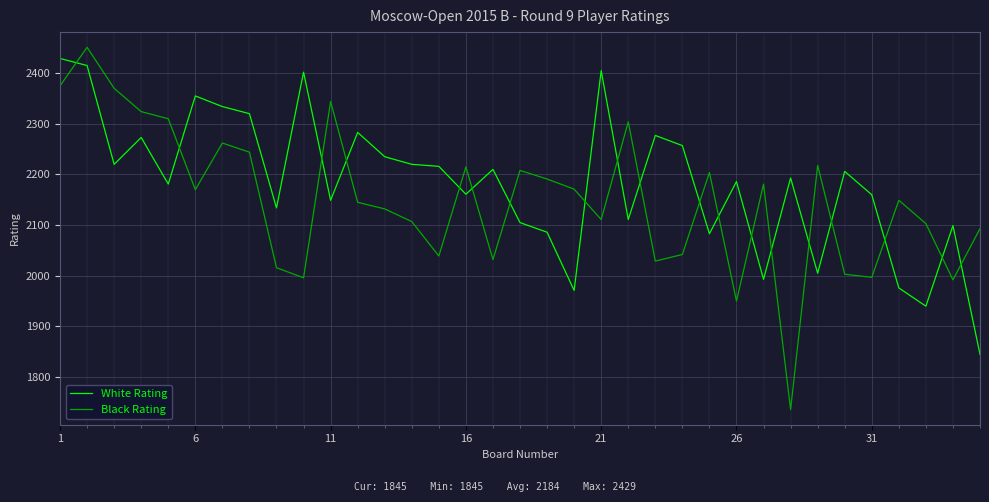

Rank the series by their maximum value, from lowest to highest.

White Rating, Black Rating